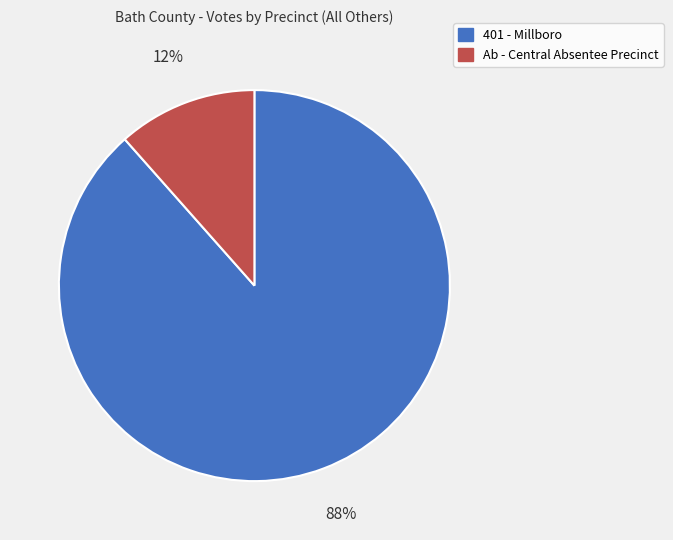

Count the number of slices in the pie.

2